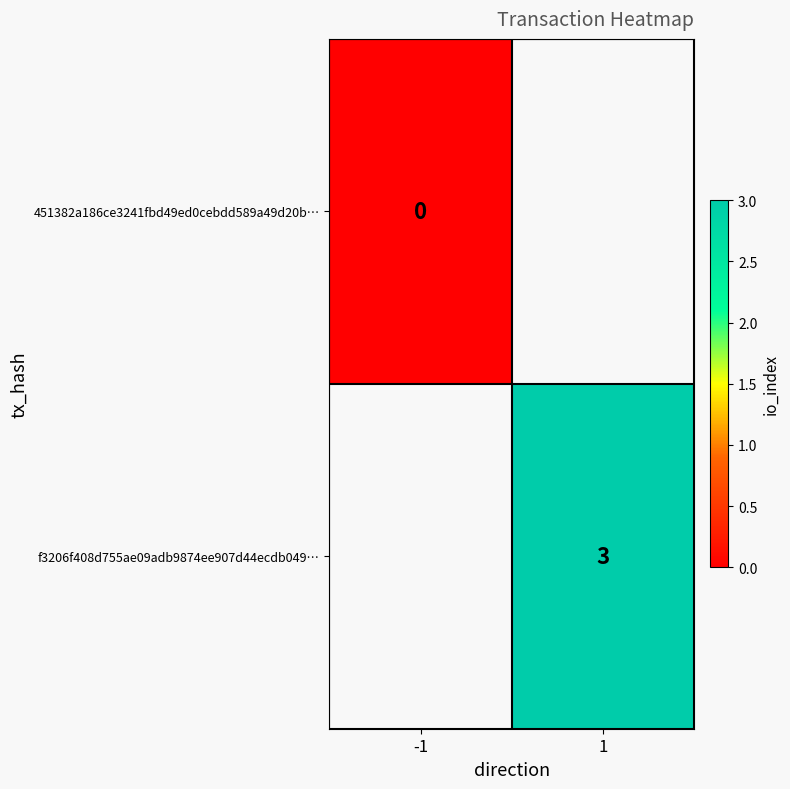

True or false: f3206f408d755ae09adb9874ee907d44ecdb049… has a value of 3 at 1.

True